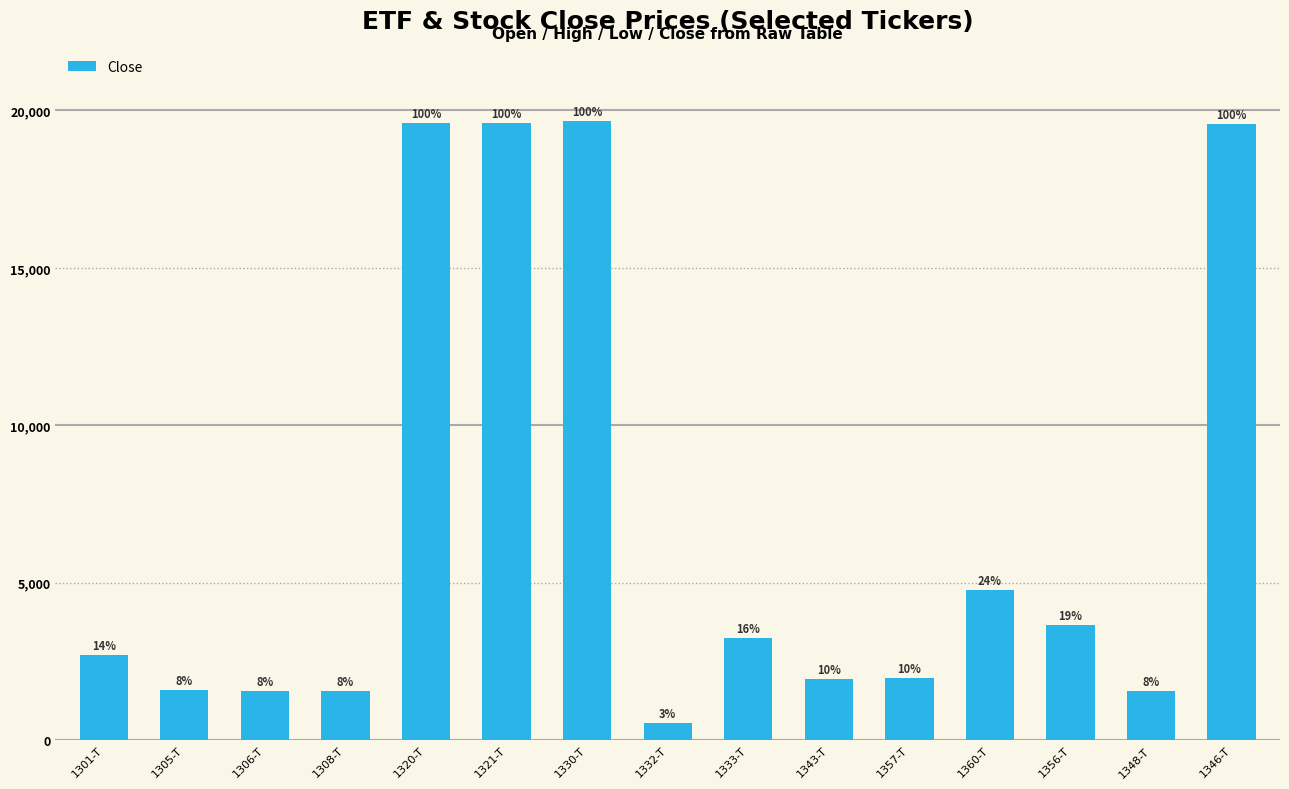

How many bars are there in total?

15